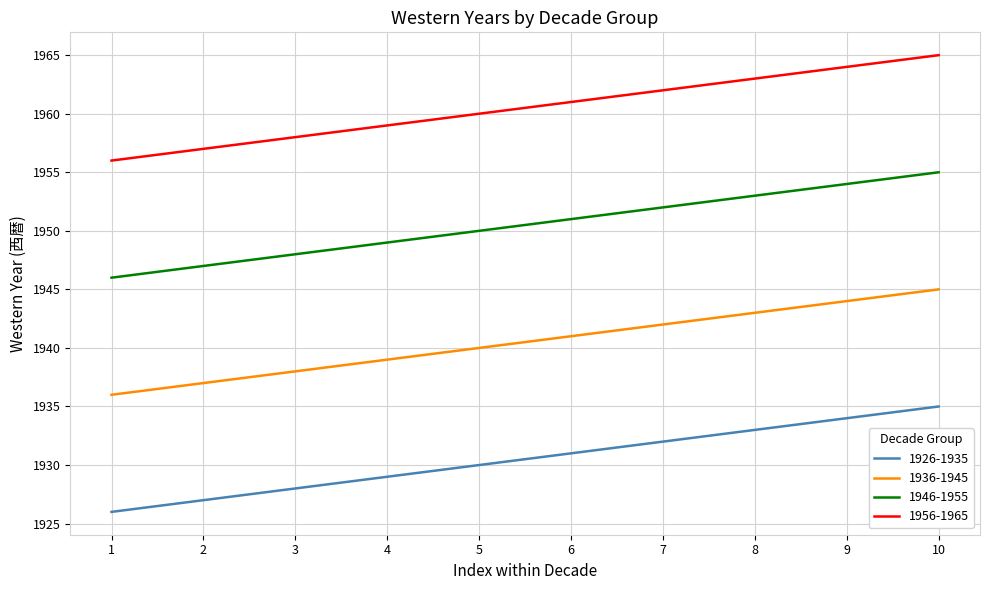

What is the sum of the 1926-1935 values at 8 and 3?

3861